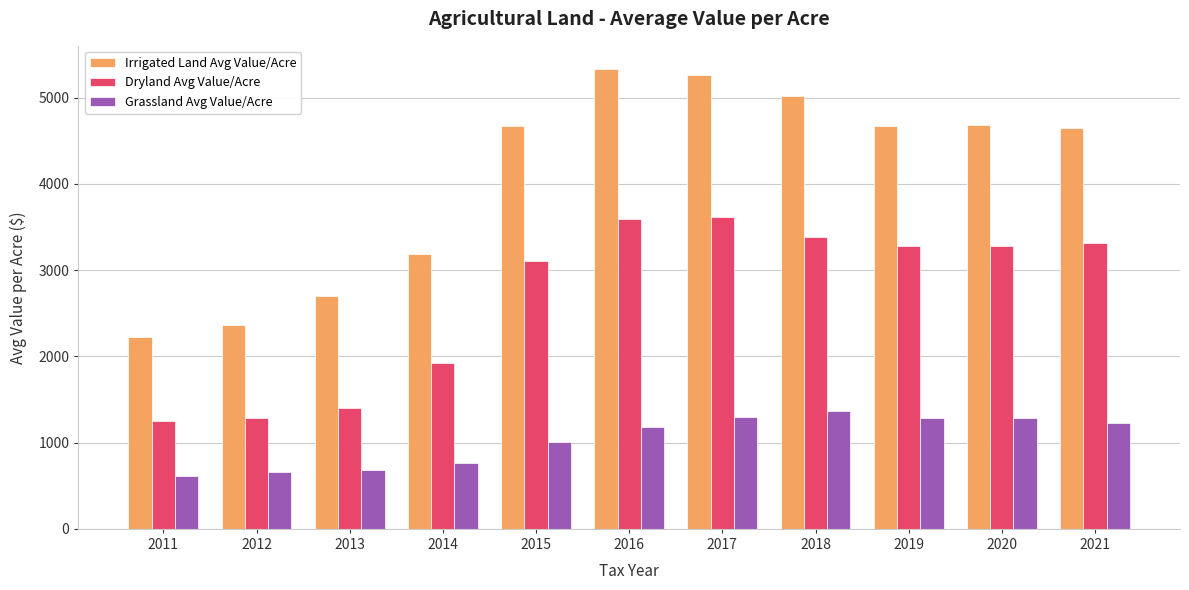

Which label corresponds to the largest value in the chart?

2016